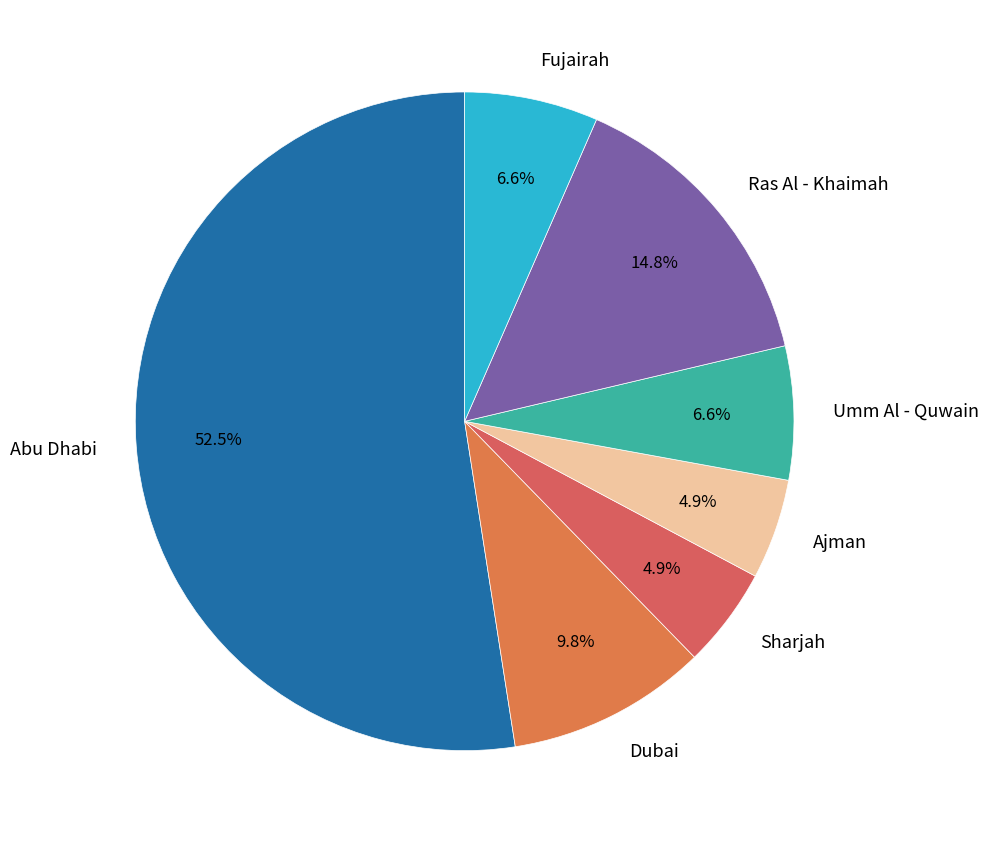

Which has a higher value, Abu Dhabi or Ras Al - Khaimah?

Abu Dhabi